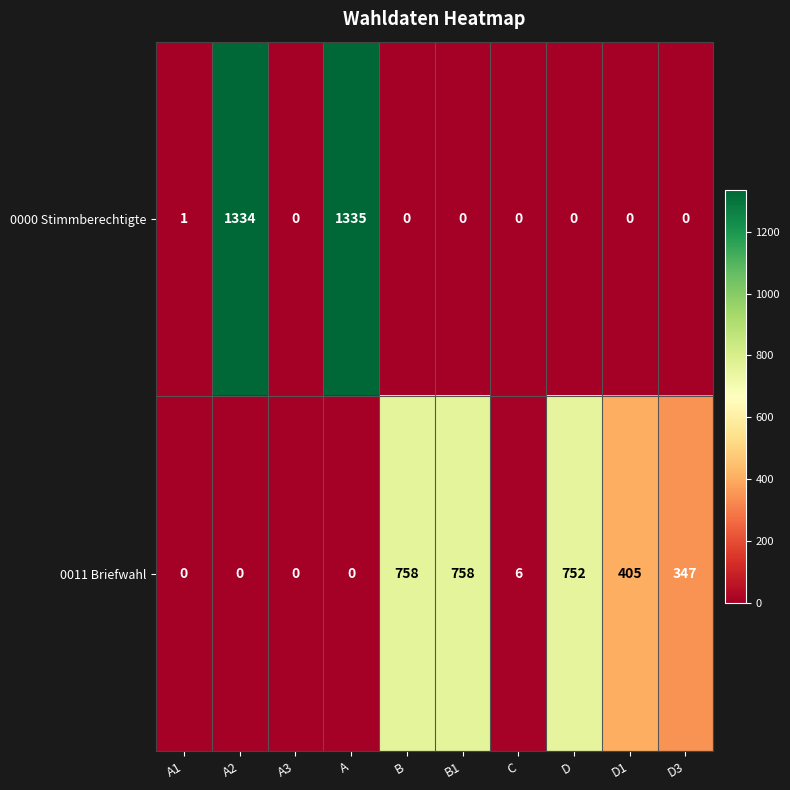

How many data points in 0000 Stimmberechtigte are above 0?

3